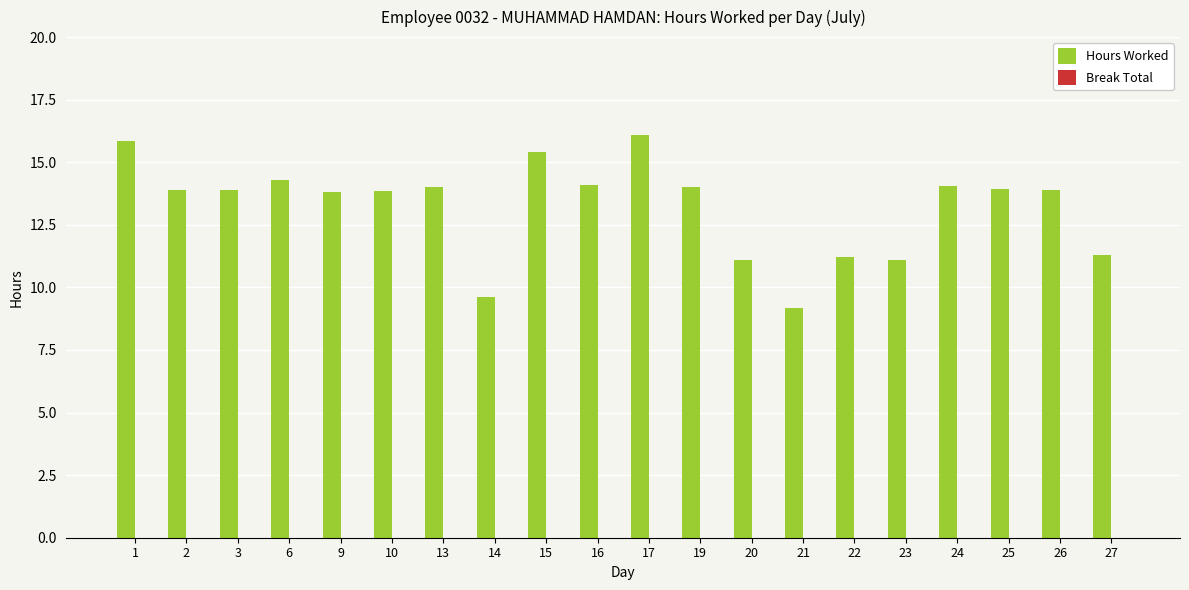

What is the change in value from 3 to 20?

-2.8